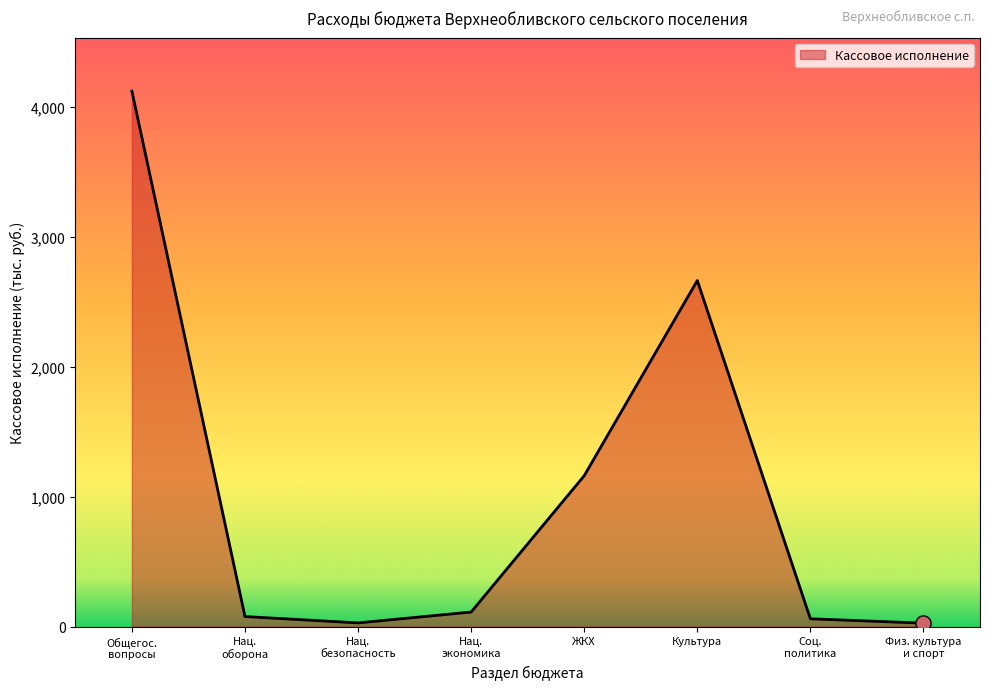

True or false: there are more than 2 points higher than both neighbors.

False